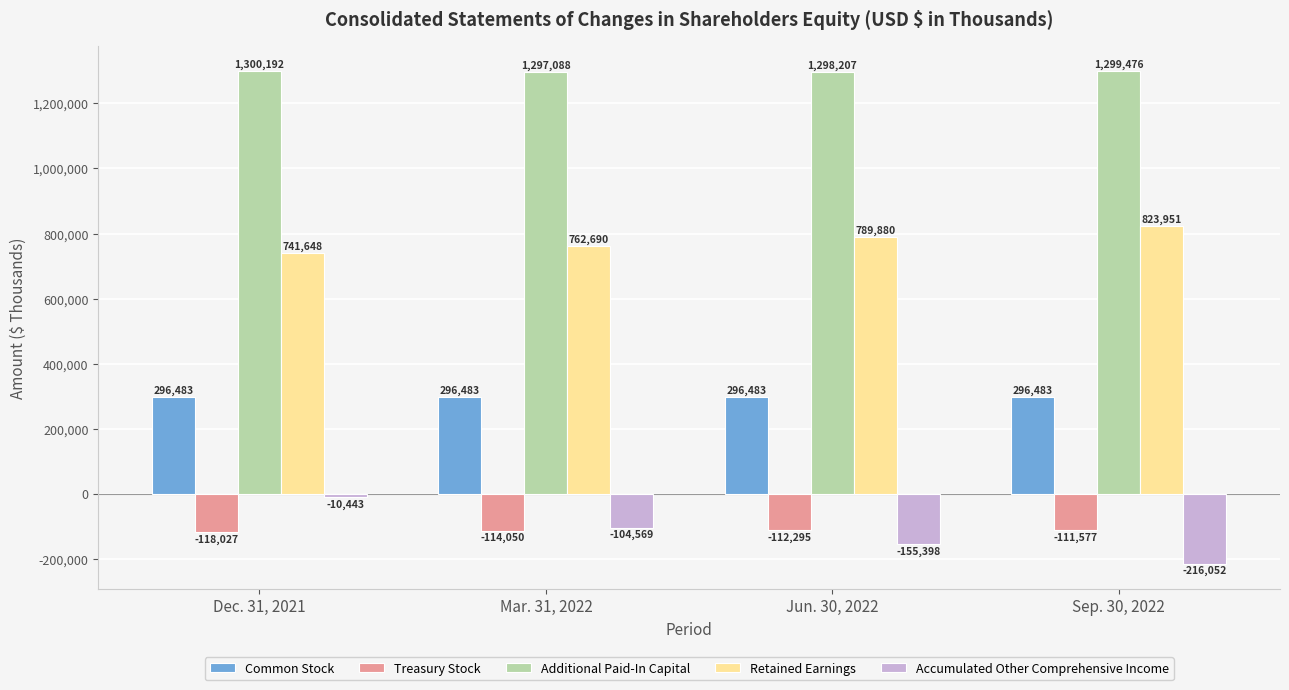

Reading left to right, extract all data points from this chart.

Common Stock: 296483	296483	296483	296483
Treasury Stock: -118027	-114050	-112295	-111577
Additional Paid-In Capital: 1300192	1297088	1298207	1299476
Retained Earnings: 741648	762690	789880	823951
Accumulated Other Comprehensive Income: -10443	-104569	-155398	-216052